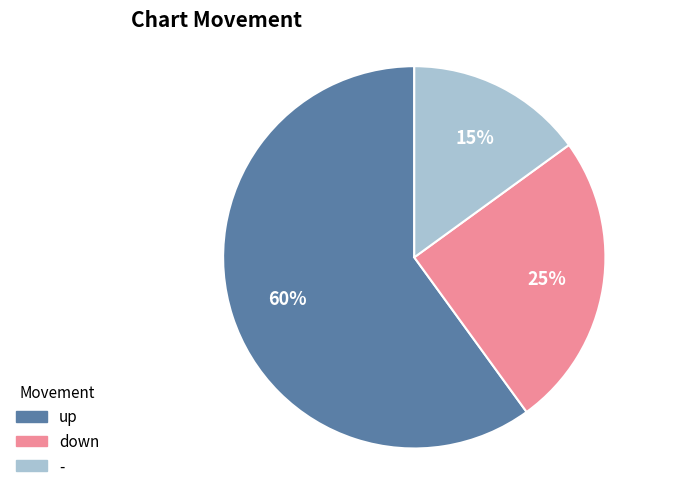

How many slices are in this pie chart?

3